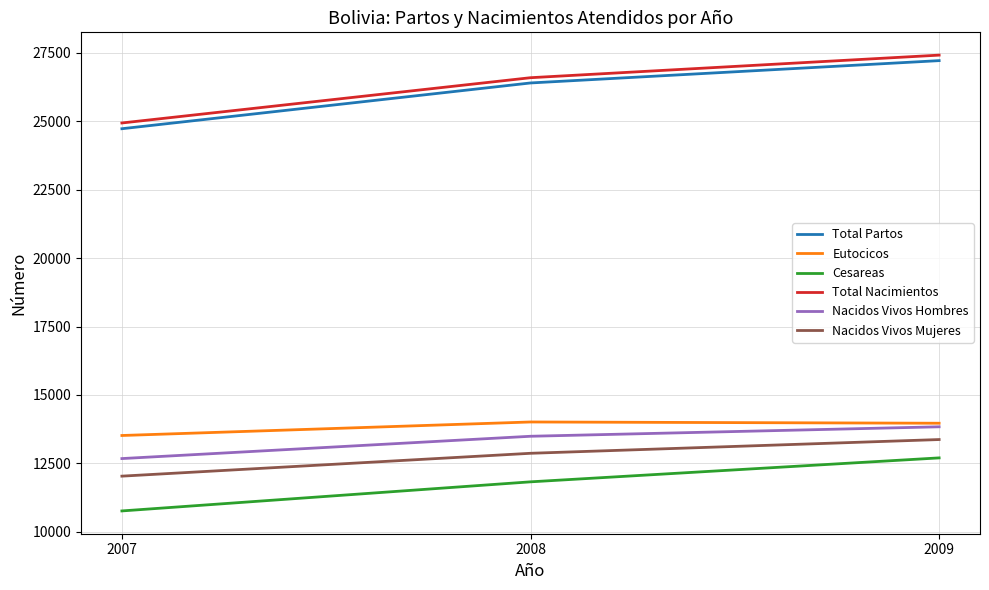

Is the value of Cesareas at 2008 greater than the value of Nacidos Vivos Hombres at 2009?

No